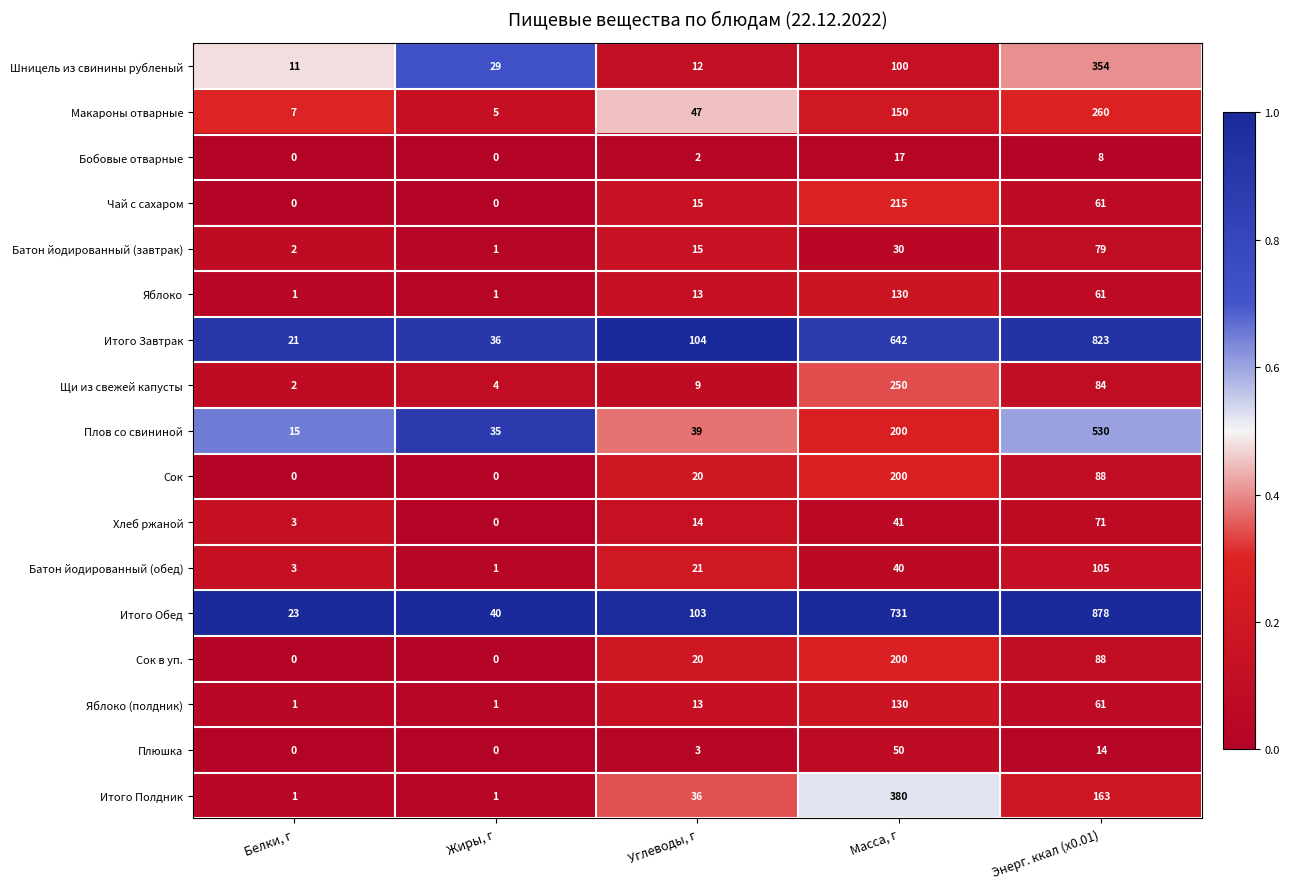

The Итого Обед series shows 18 at Жиры, г. True or false?

False